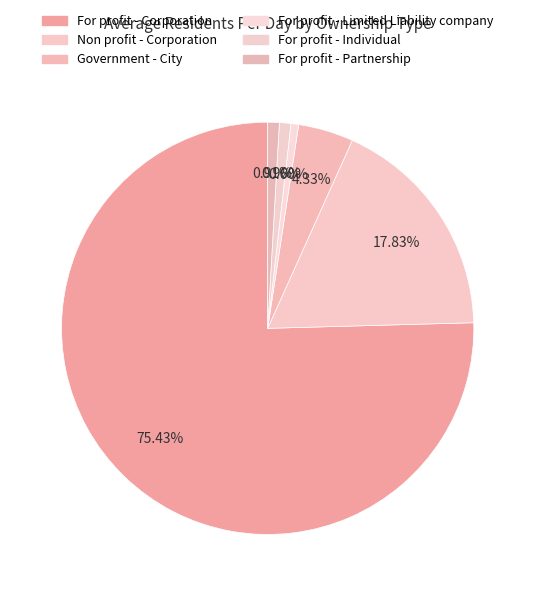

To the nearest percent, what is the difference between the For profit - Partnership and For profit - Corporation slice percentages?

75%